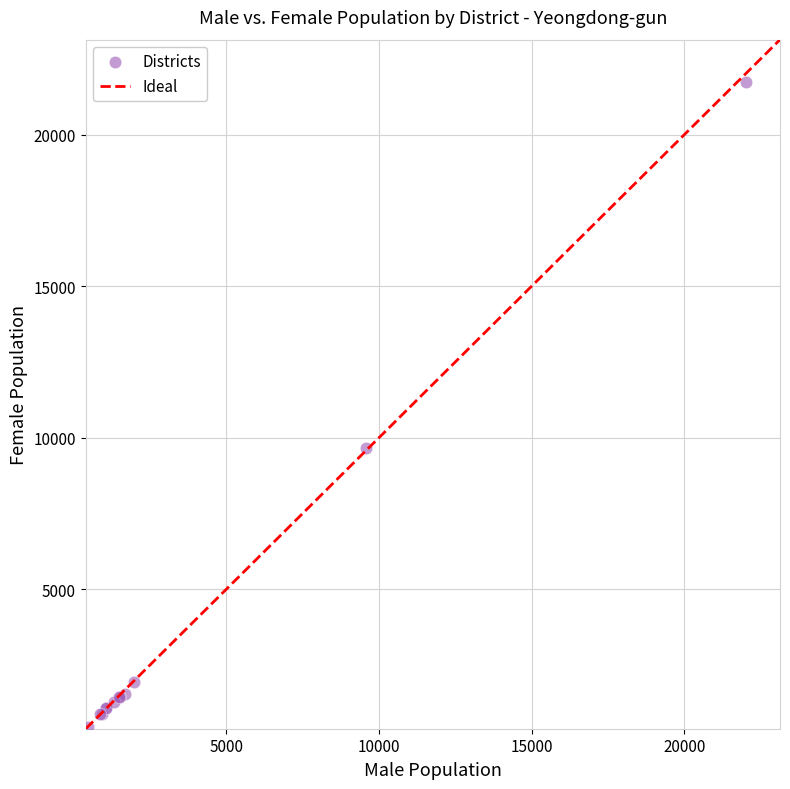

What Y value in the scatter plot is closest to 11092?

9649